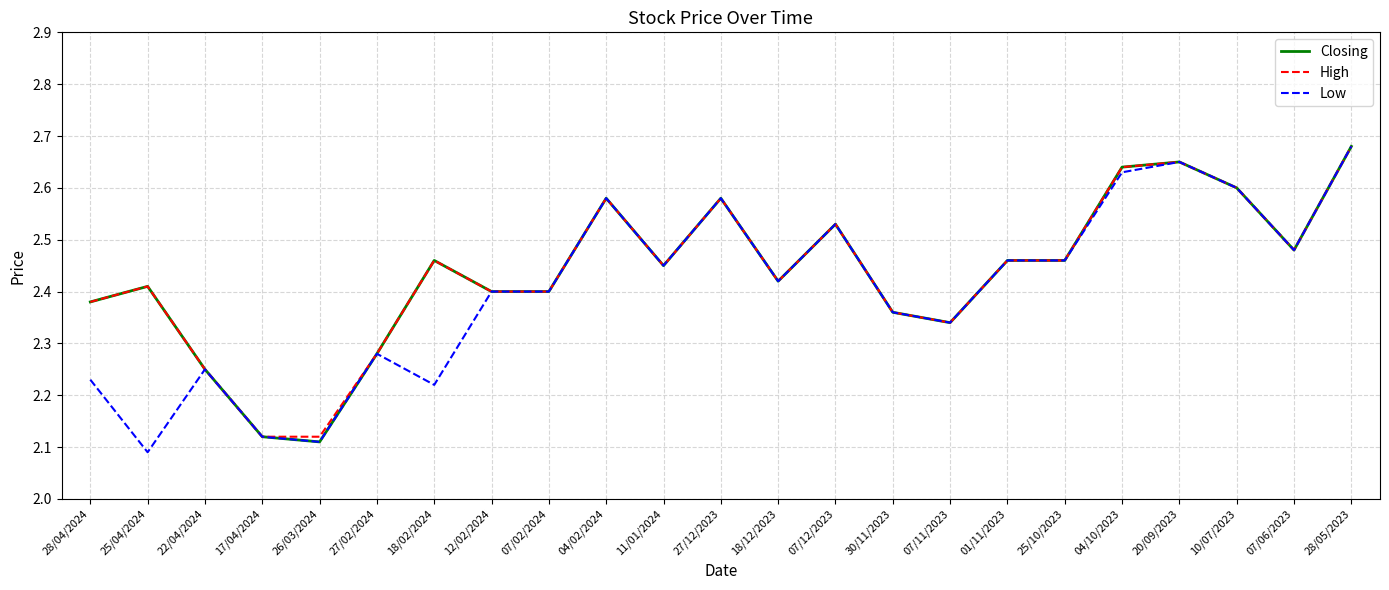

What is the total value across all series at 07/02/2024?

7.2